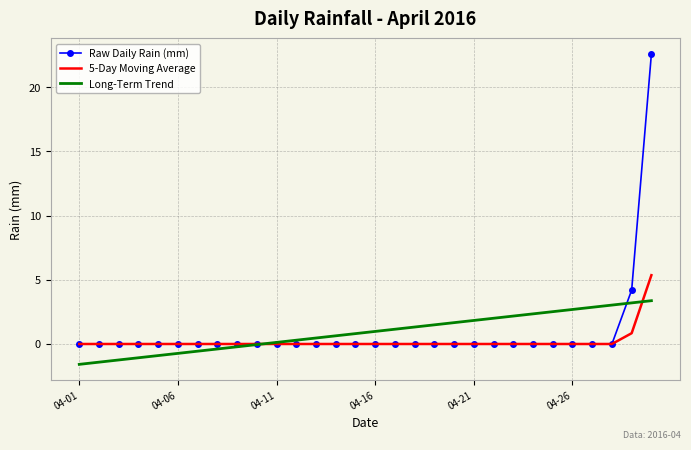

Rank the series by their maximum value, from lowest to highest.

Long-Term Trend, 5-Day Moving Average, Raw Daily Rain (mm)